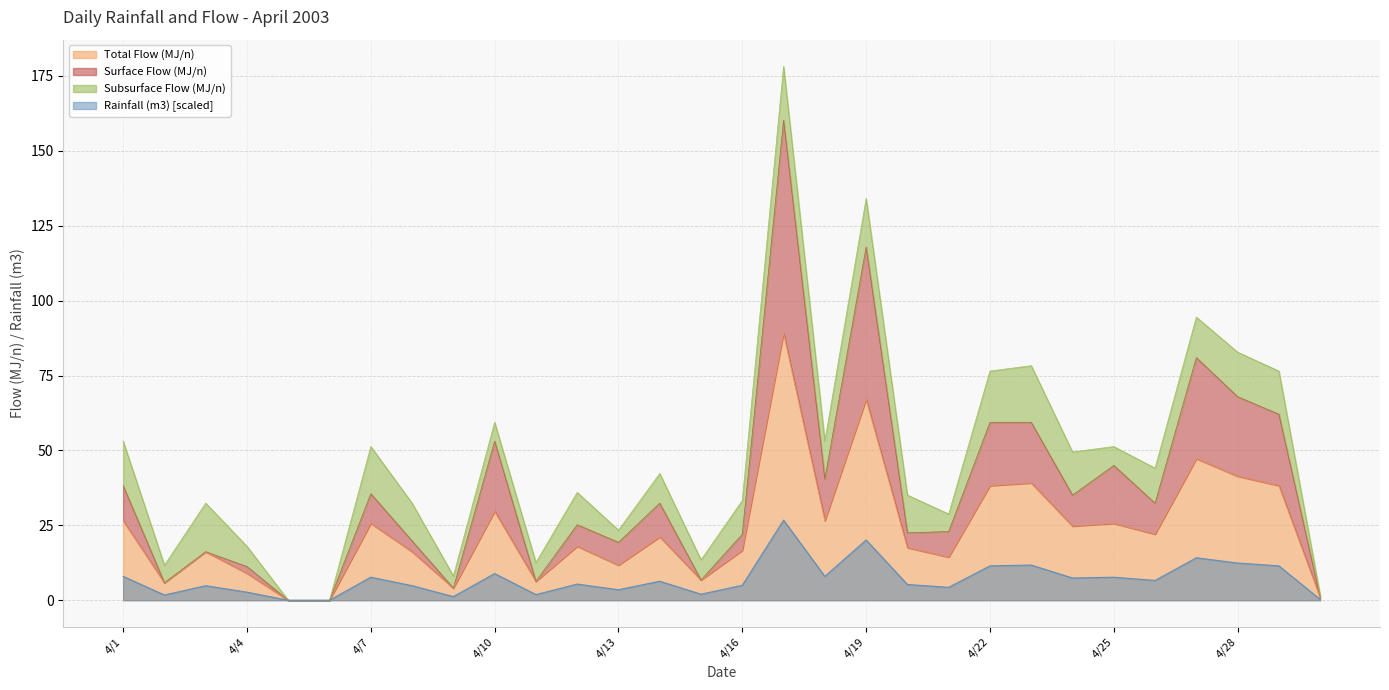

What is the maximum value for Total Flow (MJ/n)?

89.1